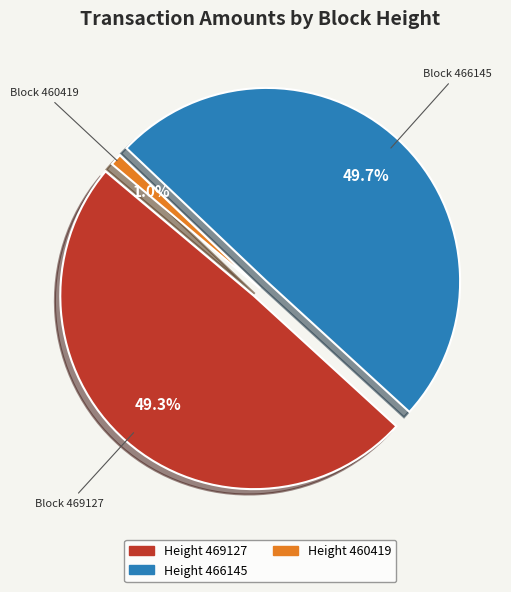

To the nearest percent, what percentage of the pie is 469127?

49%